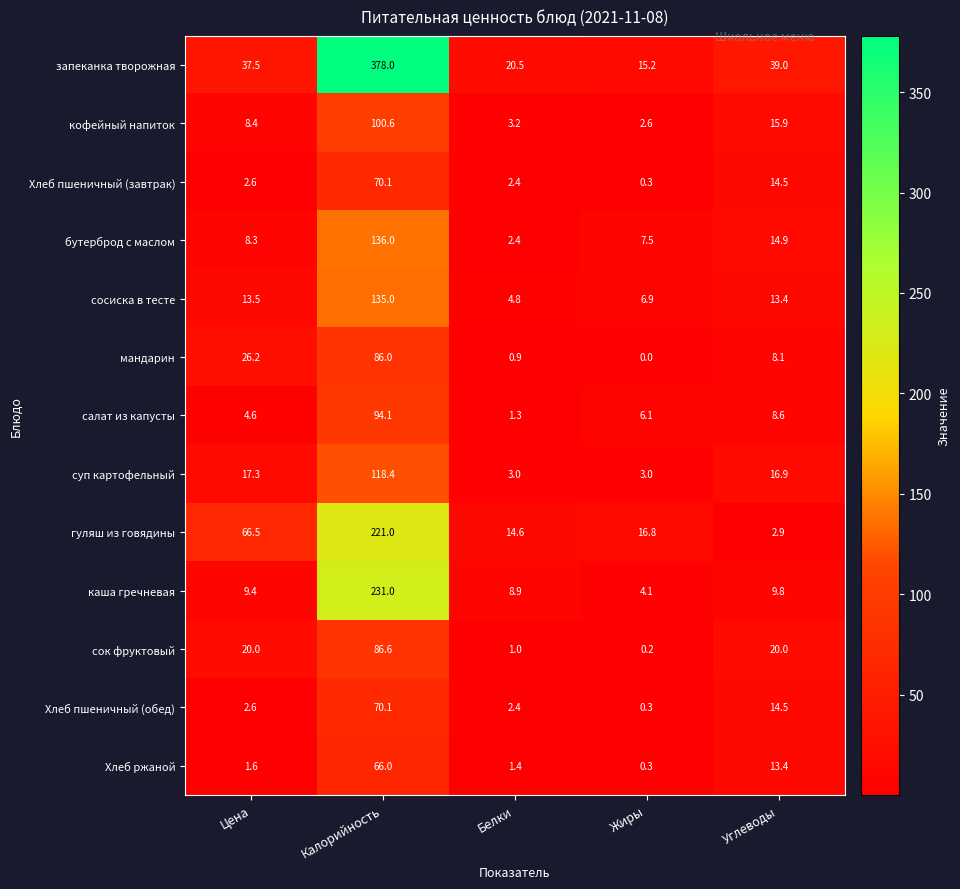

What is the sum of all суп картофельный values?

158.6